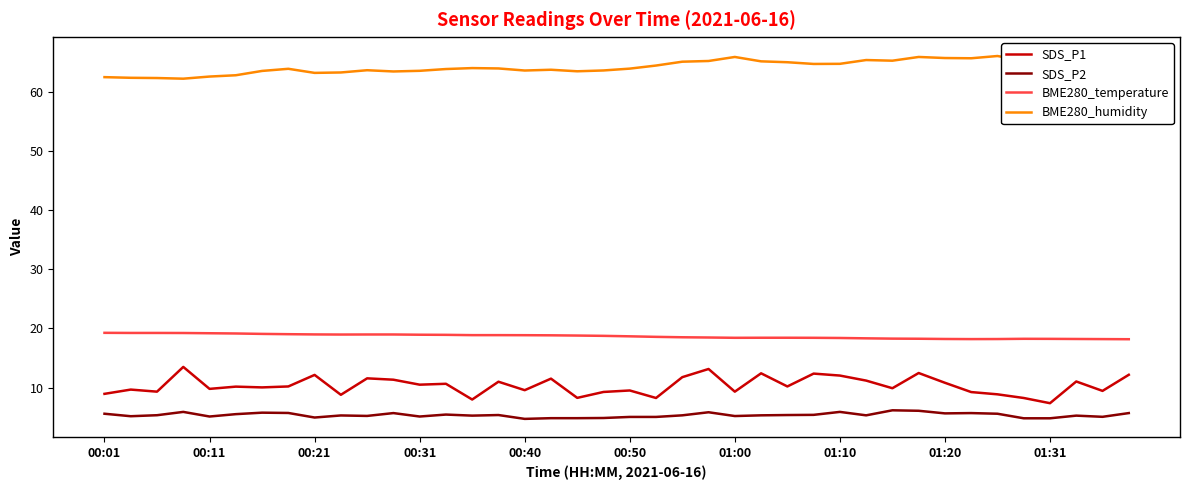

What is the maximum value for SDS_P1?

13.5